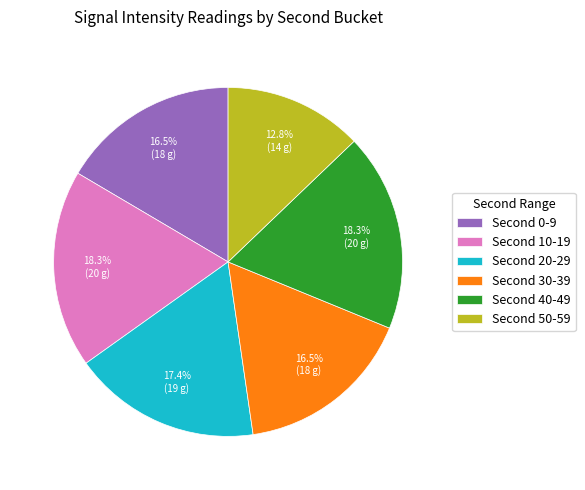

Is there a majority slice in this chart?

No